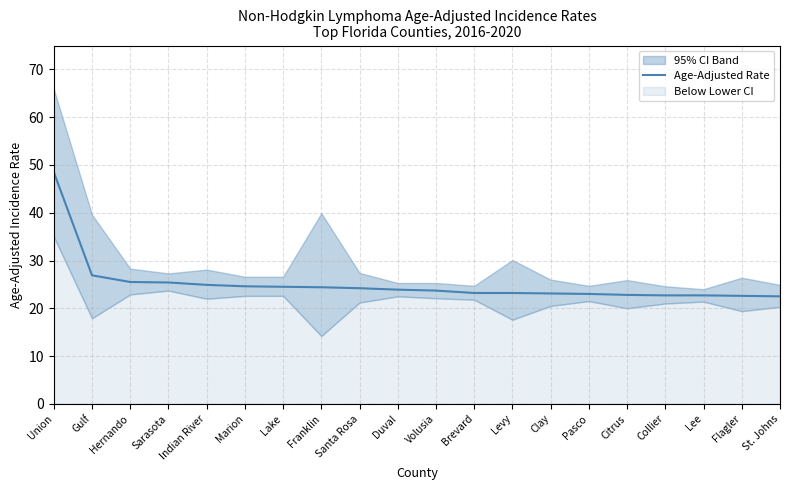

What is the maximum value shown in the chart?

48.5